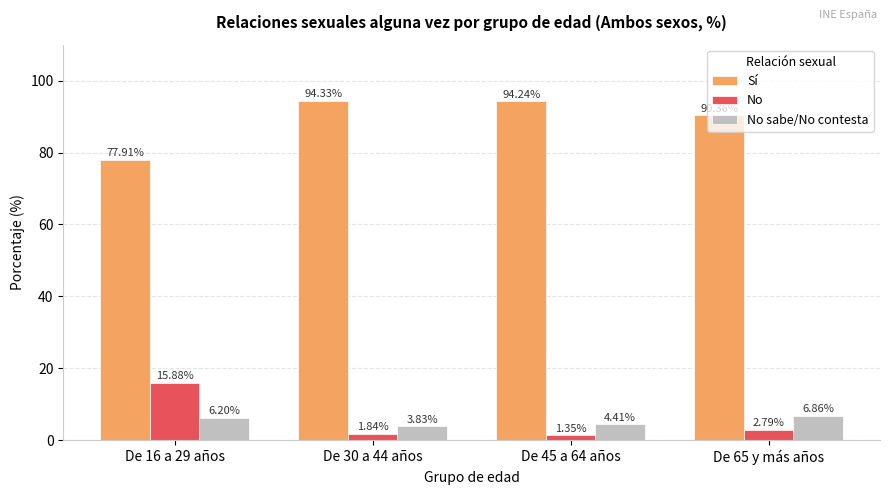

How many series are shown in this chart?

3